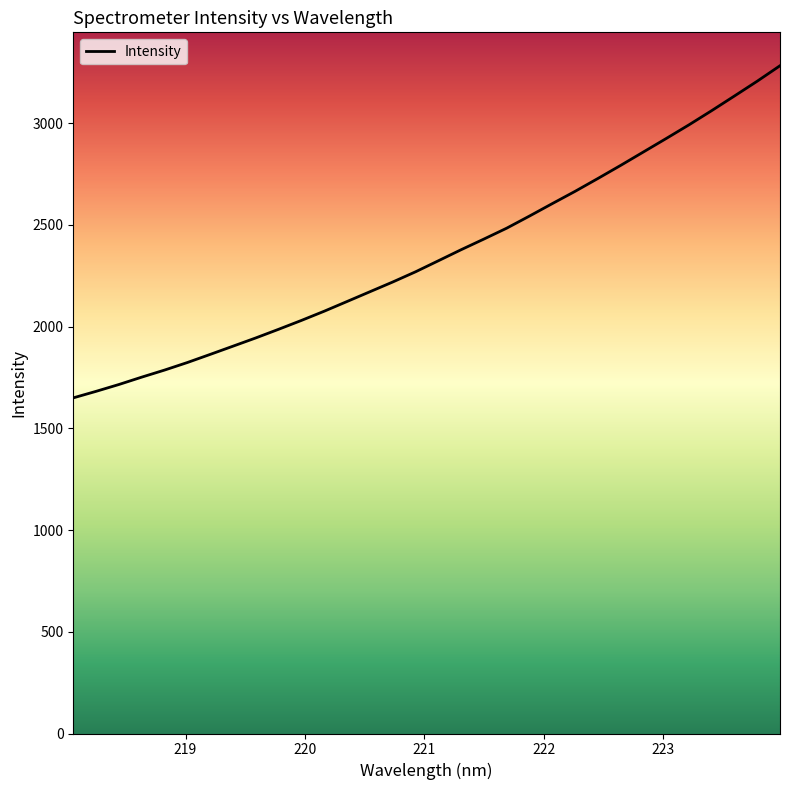

What is the smallest value displayed?

1649.5